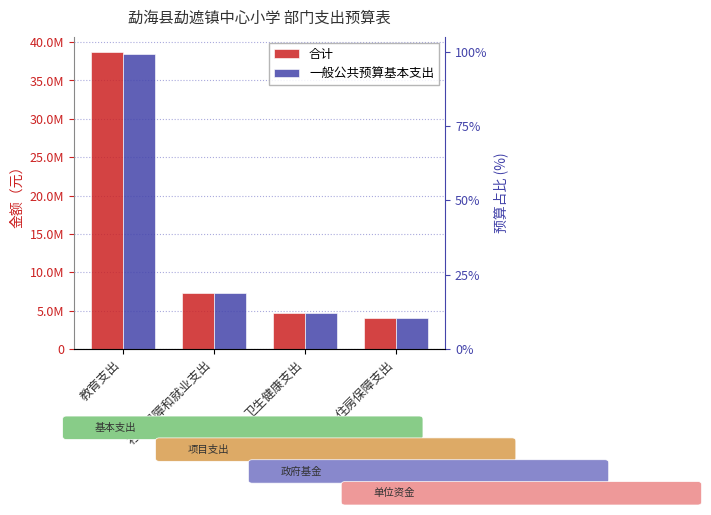

How many data points in 一般公共预算基本支出 are above 7261647?

2